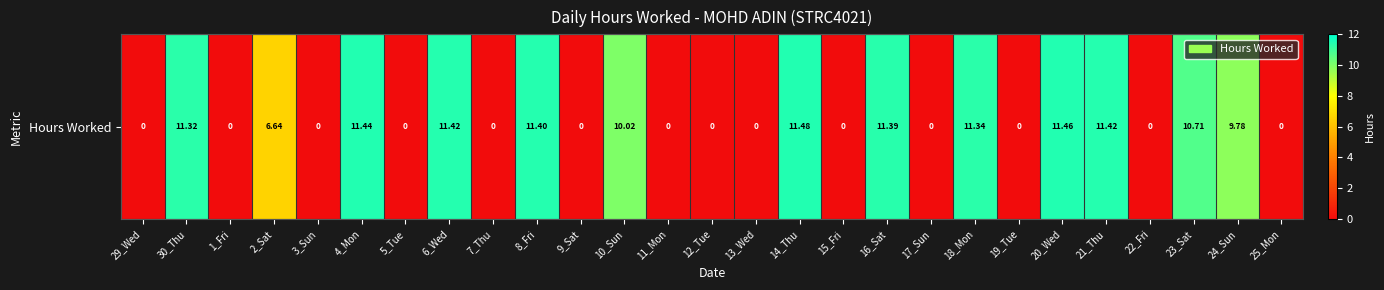

What is the sum of all values?

139.8